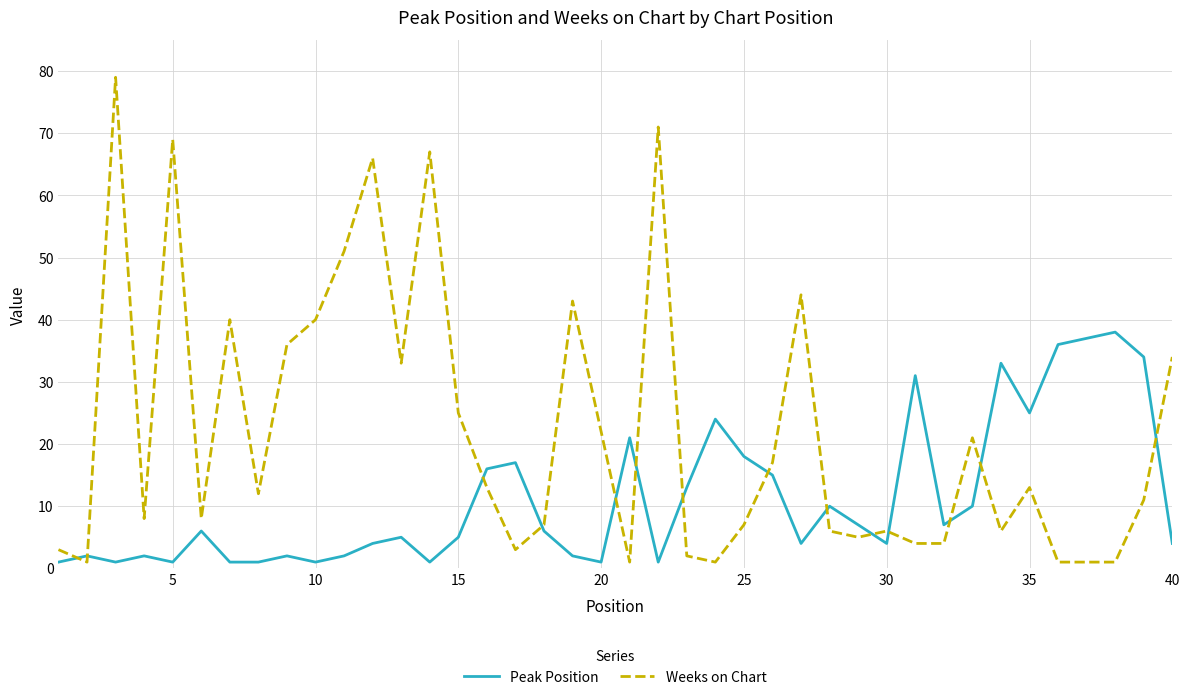

What is the difference between the maximum and minimum values in the Peak Position series?

37